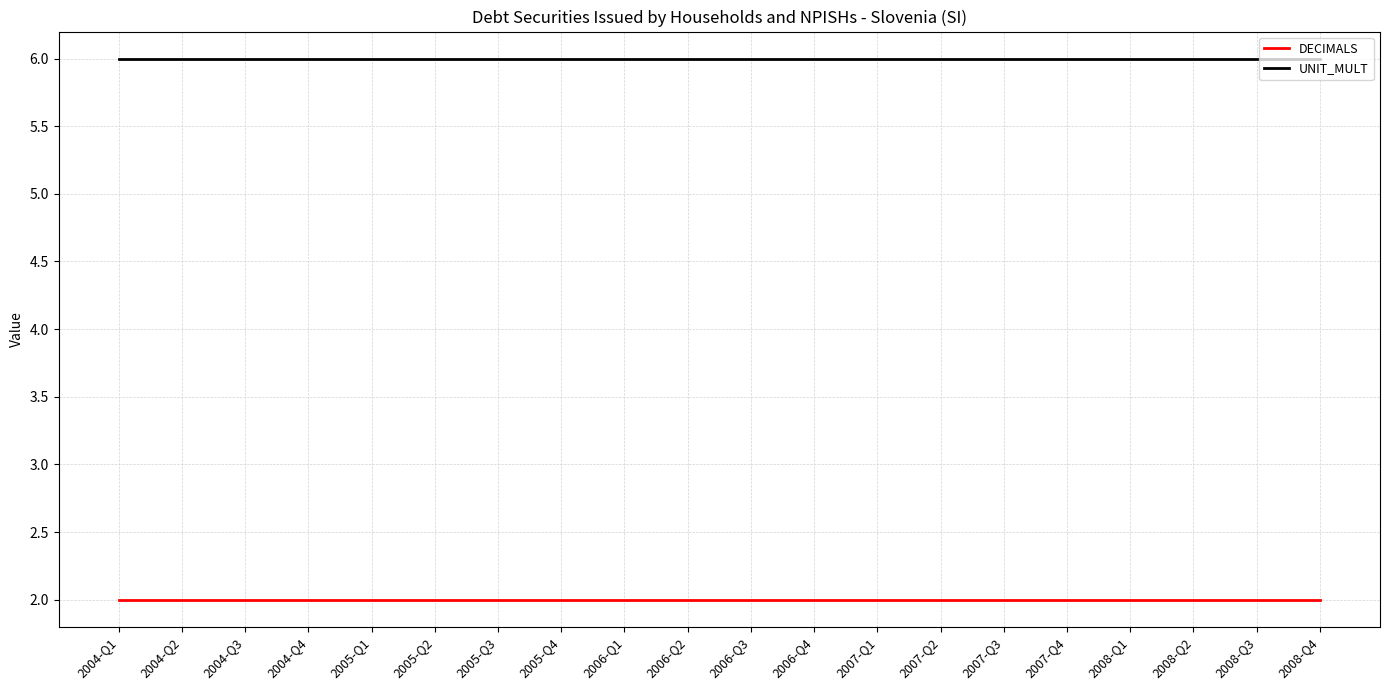

What is the difference between the highest and lowest values at 2008-Q3?

4